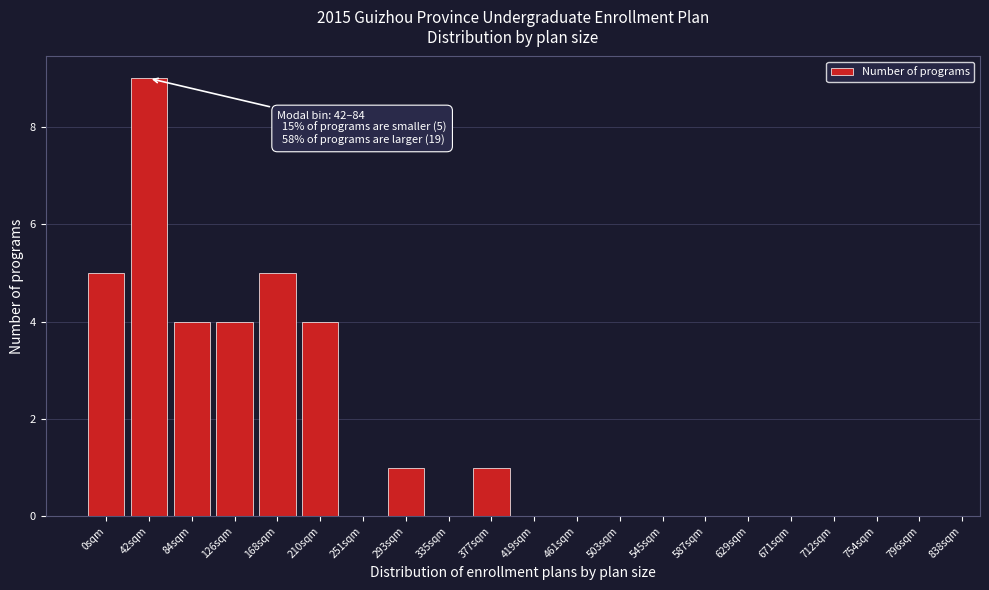

Reading left to right, what are all the values shown in this chart?

0sqm=5	42sqm=9	84sqm=4	126sqm=4	168sqm=5	210sqm=4	251sqm=0	293sqm=1	335sqm=0	377sqm=1	419sqm=0	461sqm=0	503sqm=0	545sqm=0	587sqm=0	629sqm=0	671sqm=0	712sqm=0	754sqm=0	796sqm=0